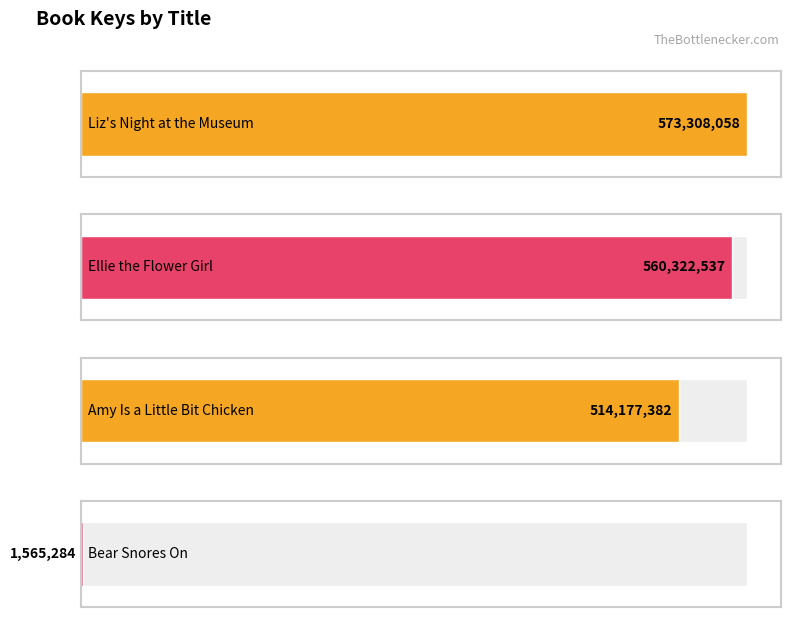

The chart shows a value of 855271160 at Liz's Night at
the Museum. True or false?

False